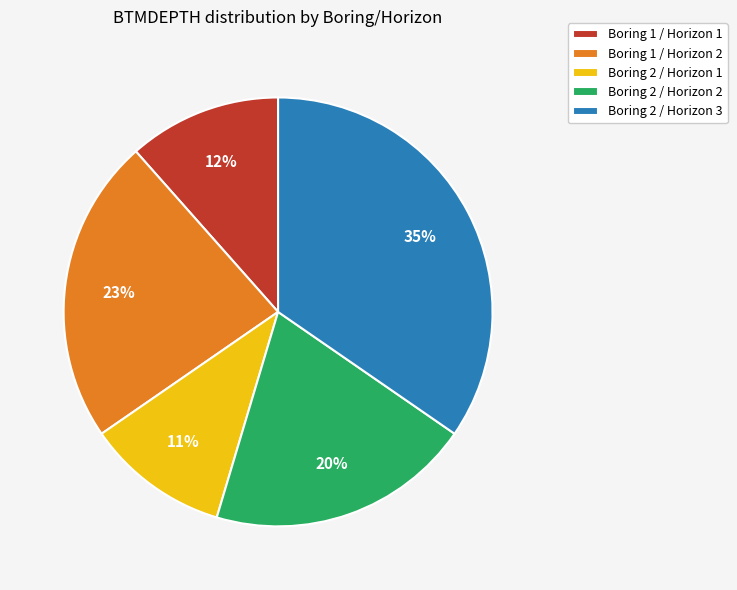

Is it true that Boring 2 / Horizon 3 is 44% of the pie?

False